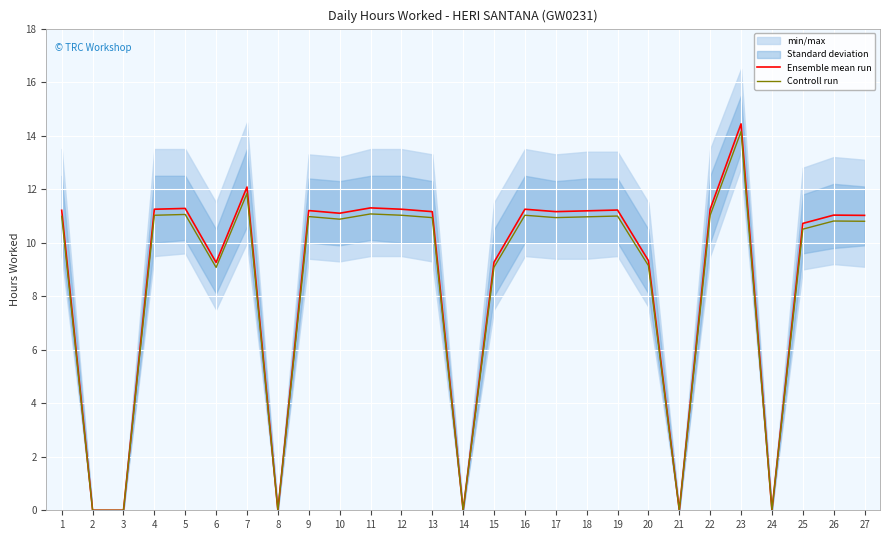

What is the greatest value displayed?

14.4